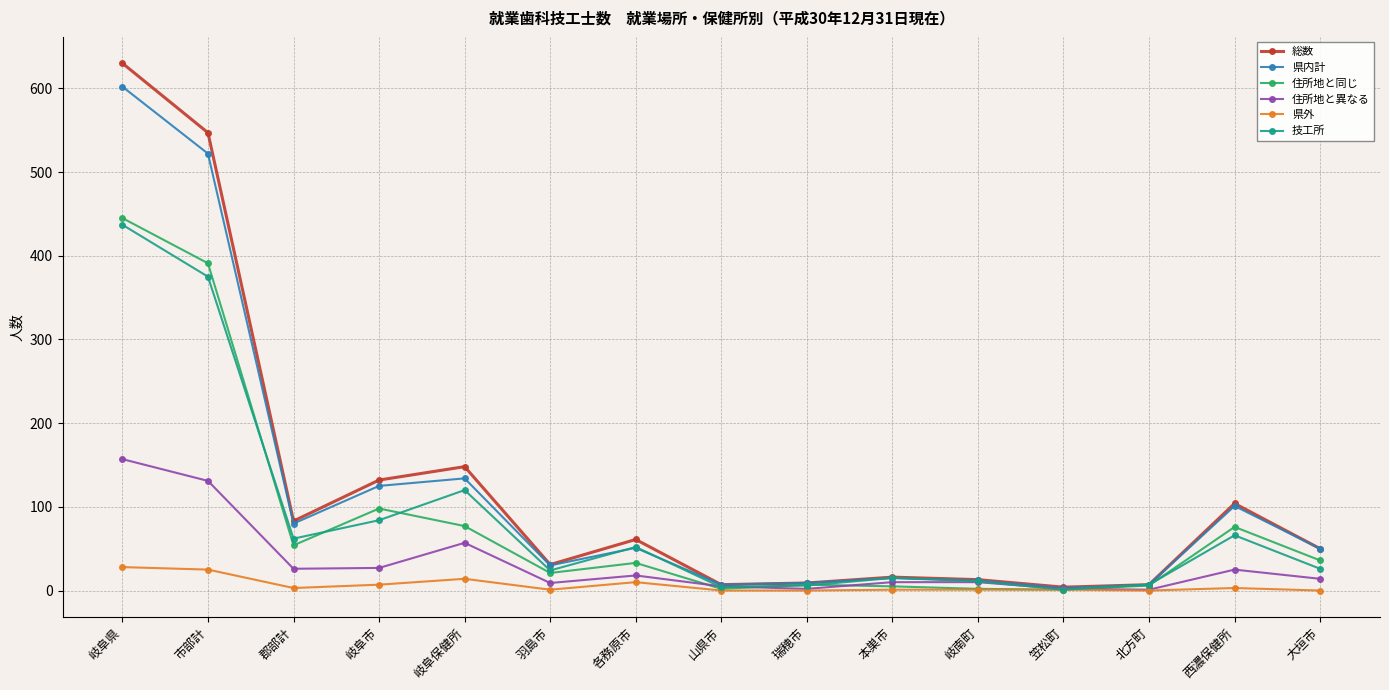

What is the total value across all series at 羽島市?

116